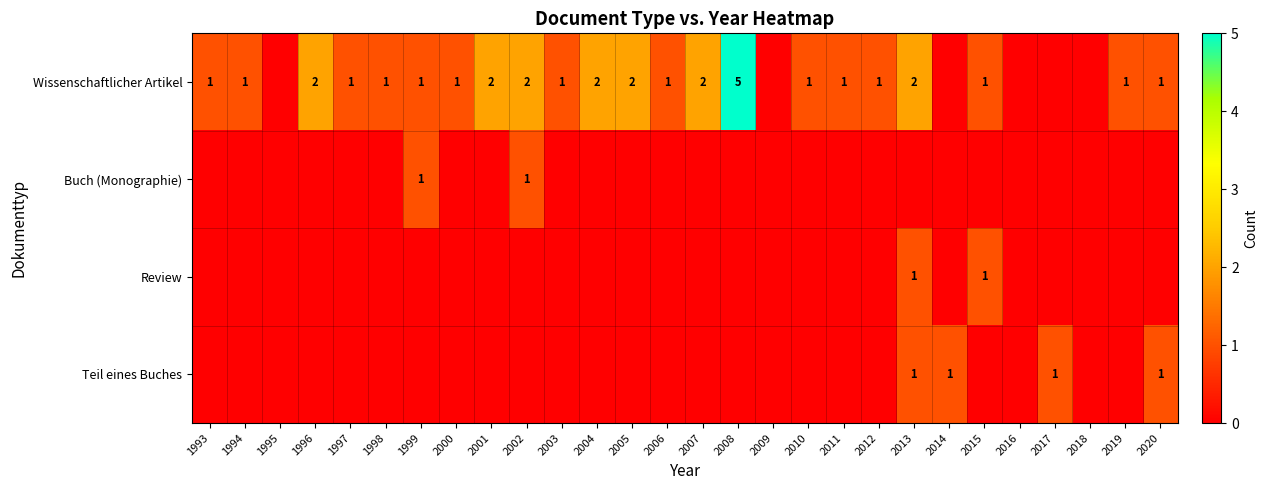

Is it true that Wissenschaftlicher Artikel equals 1 at 2020?

True